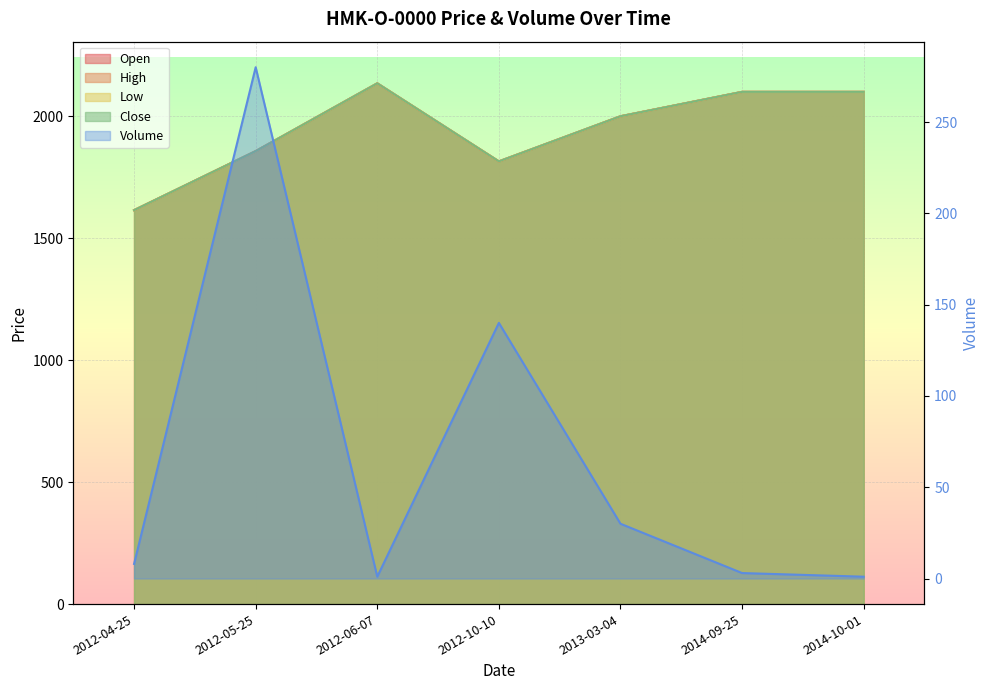

Is the value of High at 2013-03-04 greater than the value of Volume at 2012-10-10?

Yes